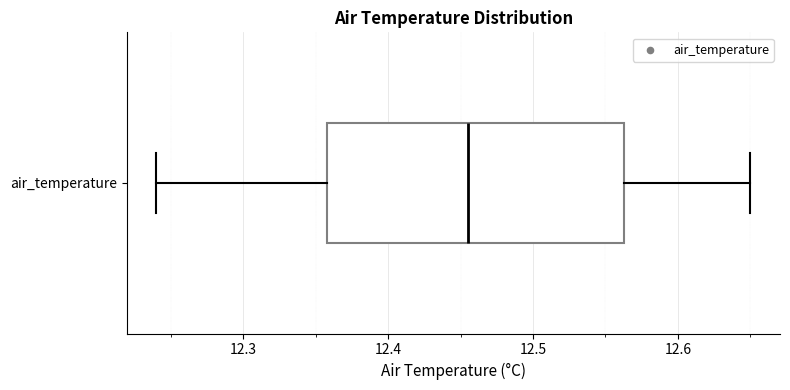

Where is the right edge of the box for air_temperature on the x-axis? The values are not printed on the chart, so give them approximately, as read against the axis.

12.56